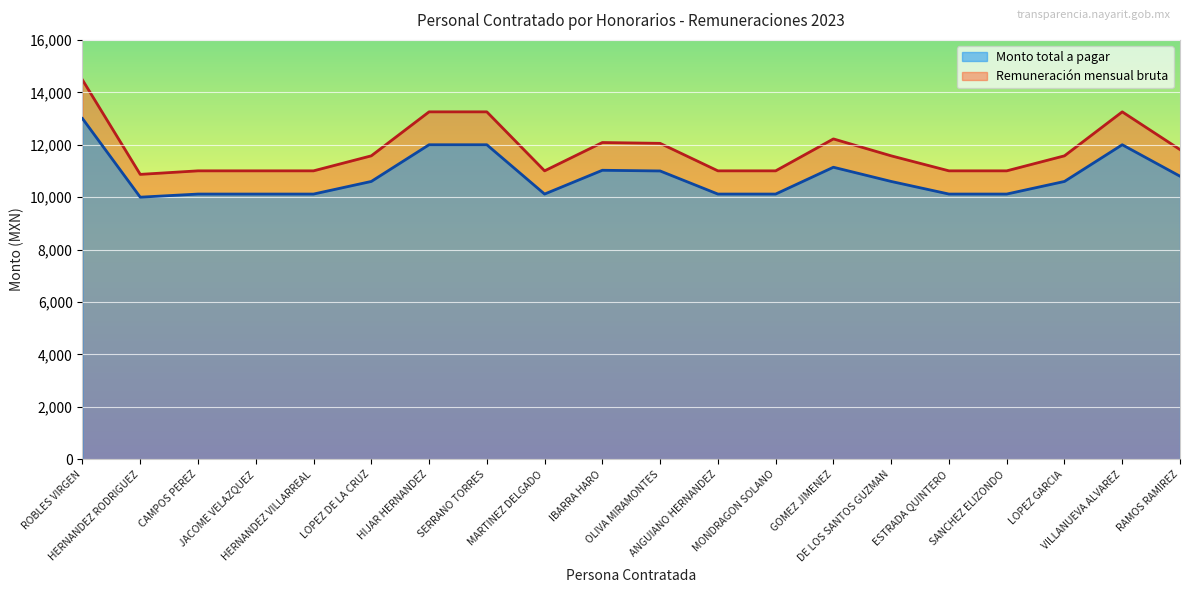

Count the number of categories in the chart.

20